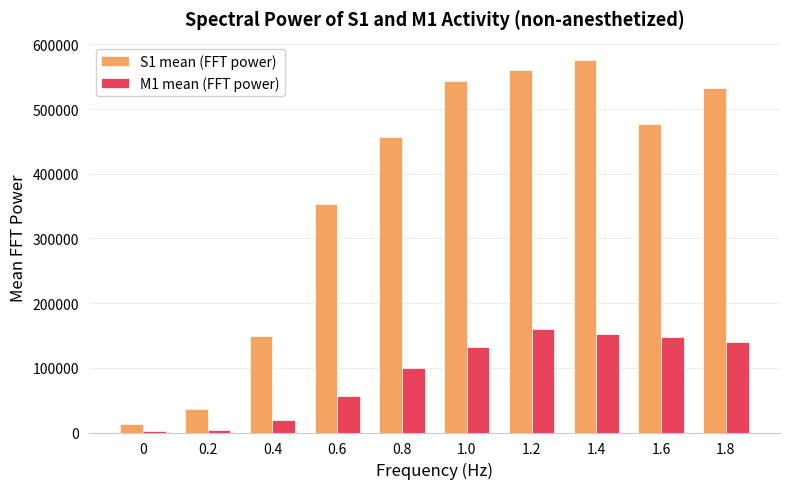

Which label corresponds to the largest value in the chart?

1.4